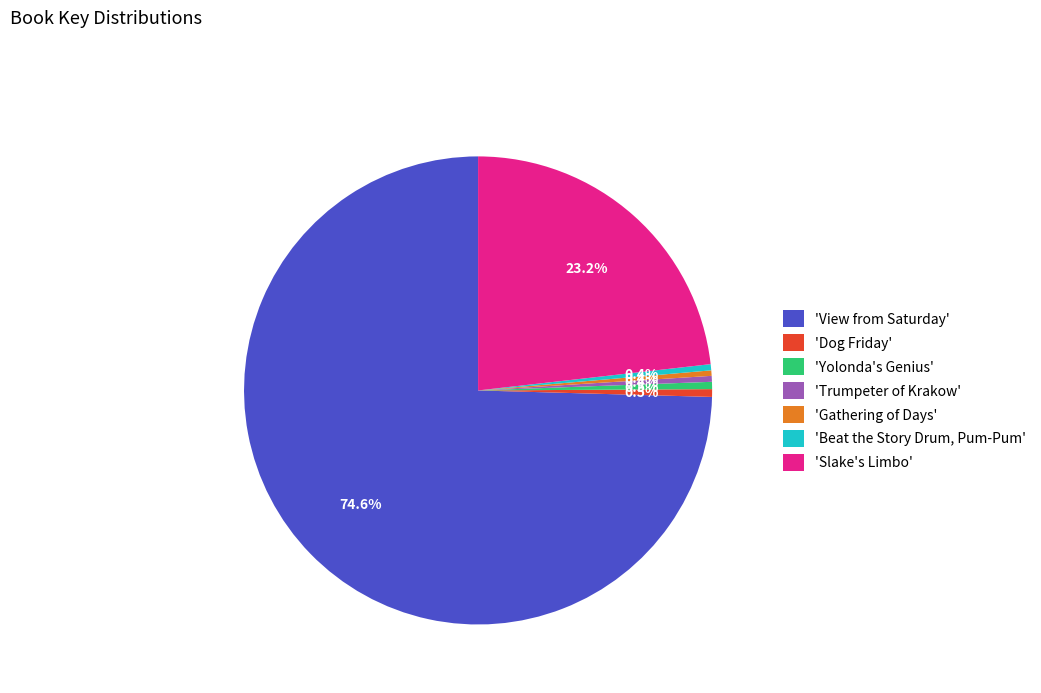

Which slice is the largest?

'View from Saturday'